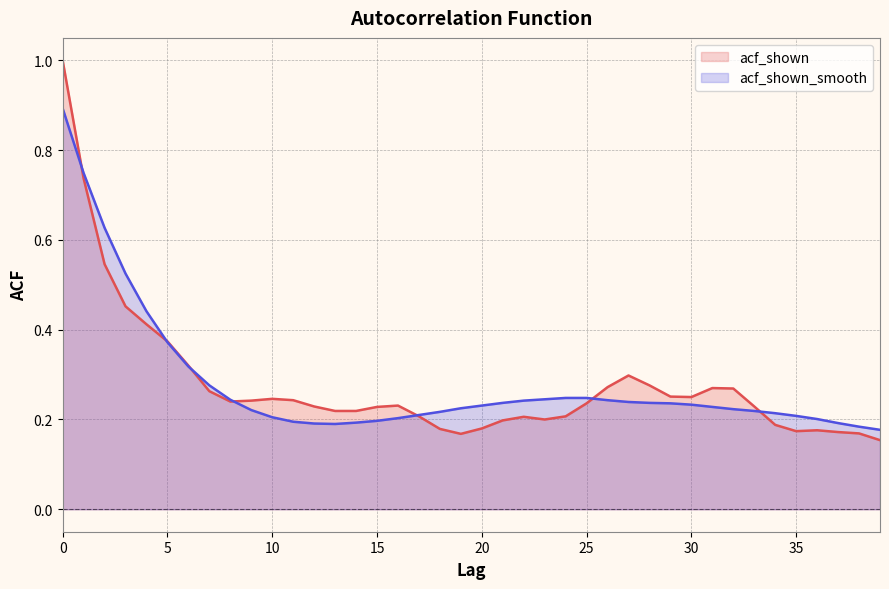

At which label does acf_shown_smooth reach its minimum?

39